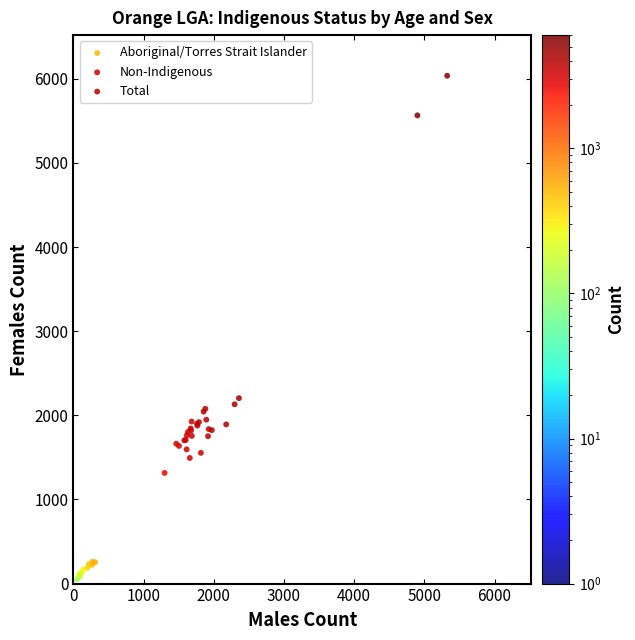

Which series contains the highest Y value?

Total